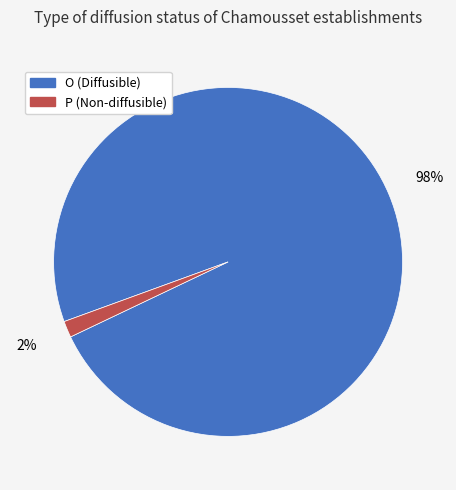

Which slice is the largest?

O